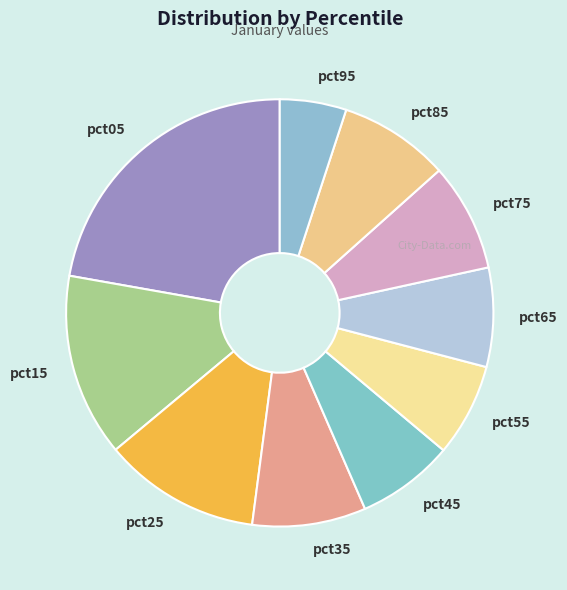

Does any single category account for the majority?

No